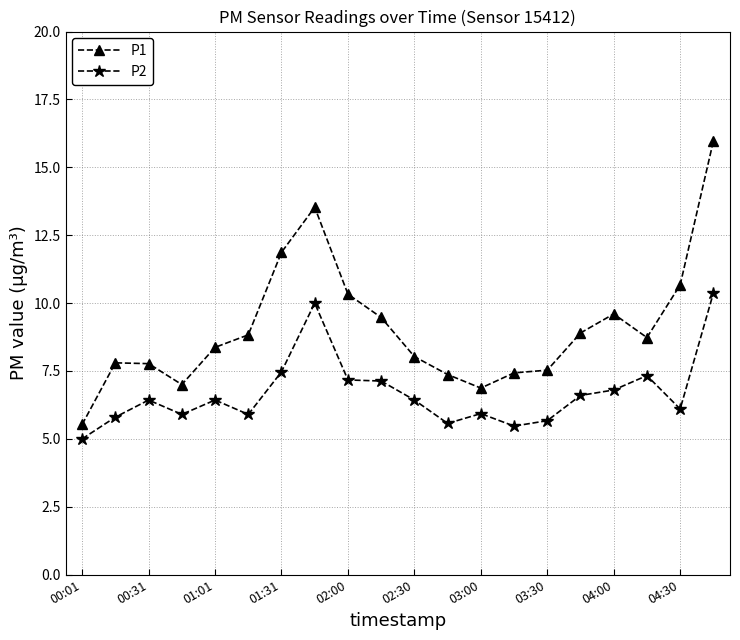

True or false: P2 and P1 intersect in this chart.

False